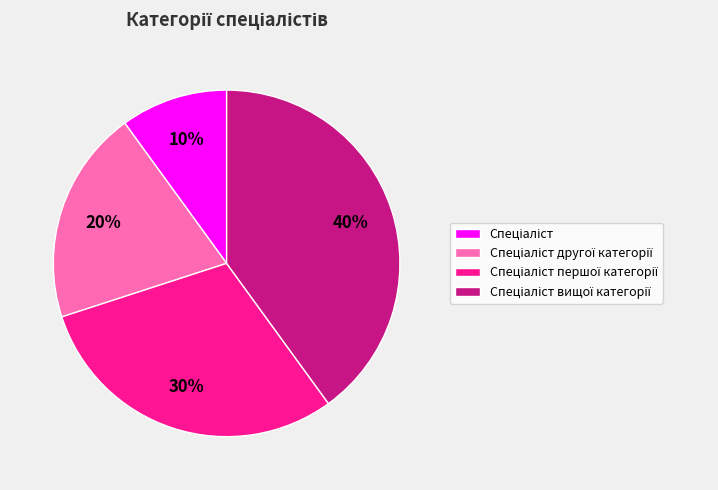

Is there a majority slice in this chart?

No